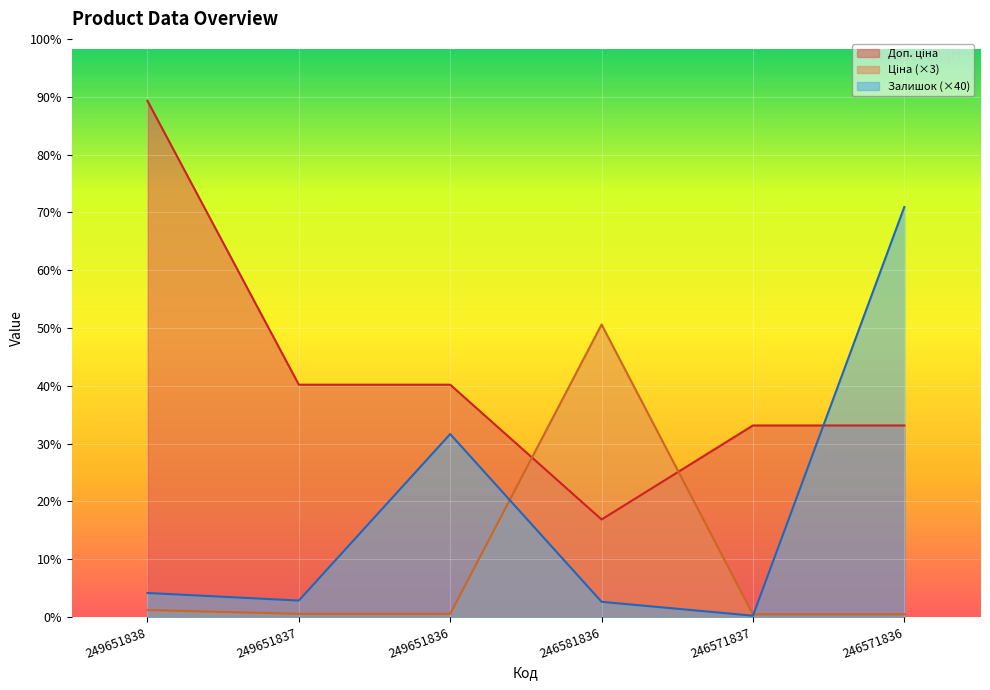

What is the value of the Залишок point at the 4th from the left?

480.0